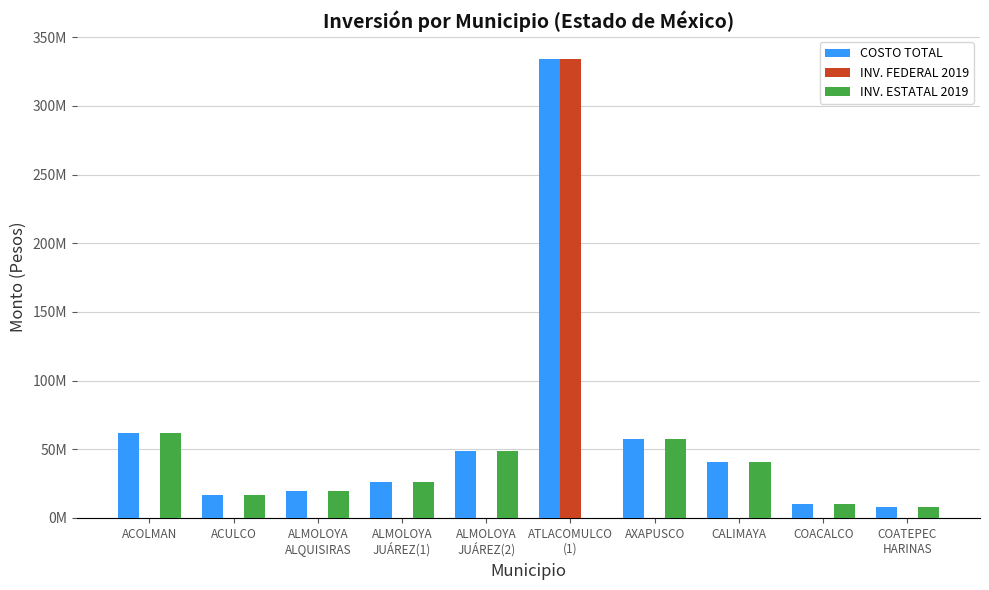

Which has a higher value, ATLACOMULCO
(1) or ACULCO?

ATLACOMULCO
(1)